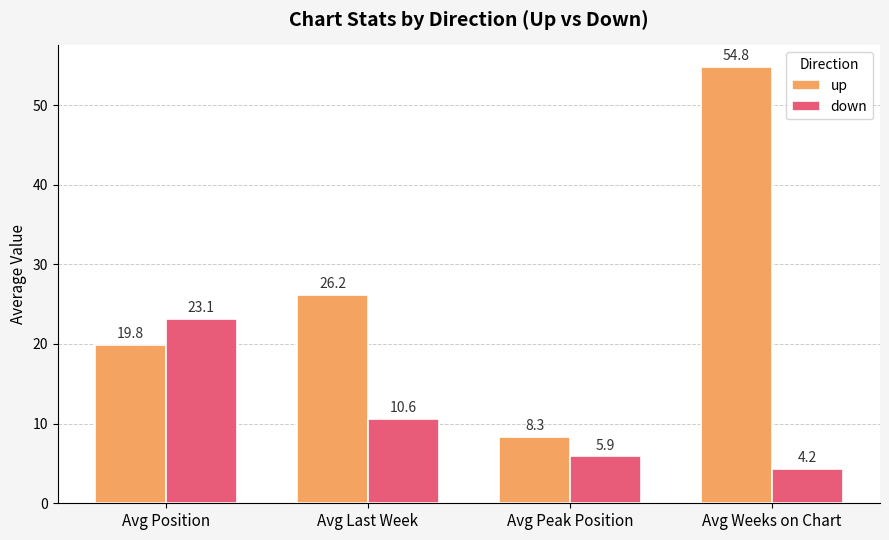

Which series has the widest spread of values?

up